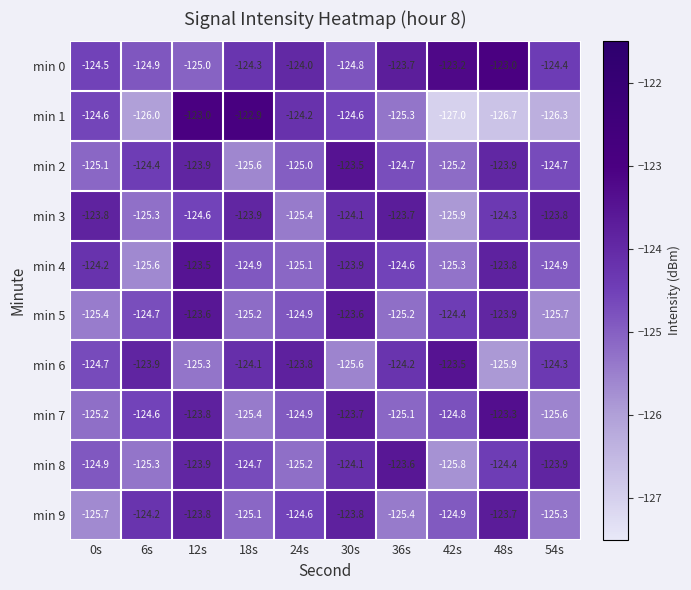

Which series has the largest range (max minus min)?

min 1